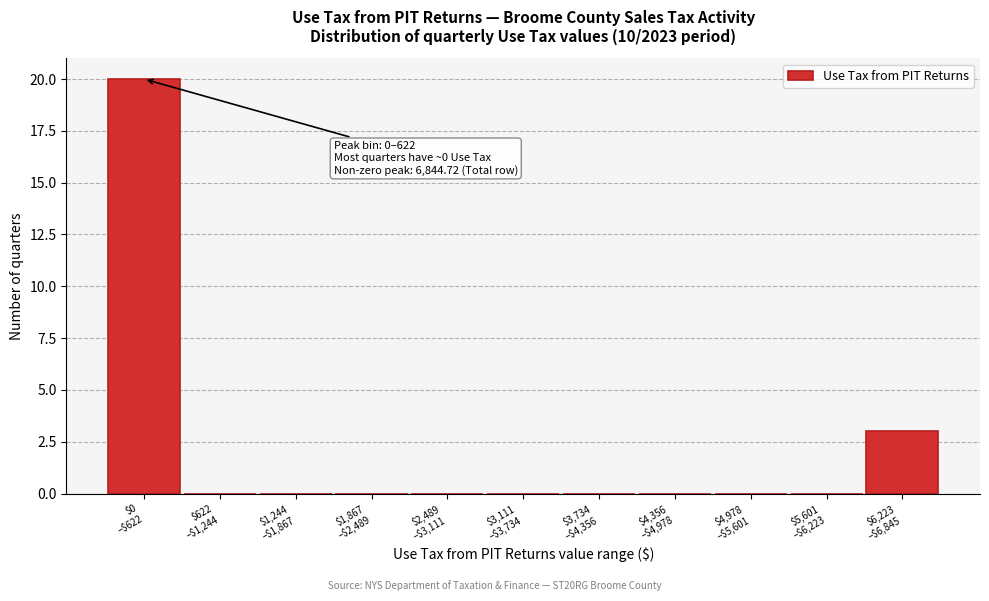

What is the sum of all values?

23